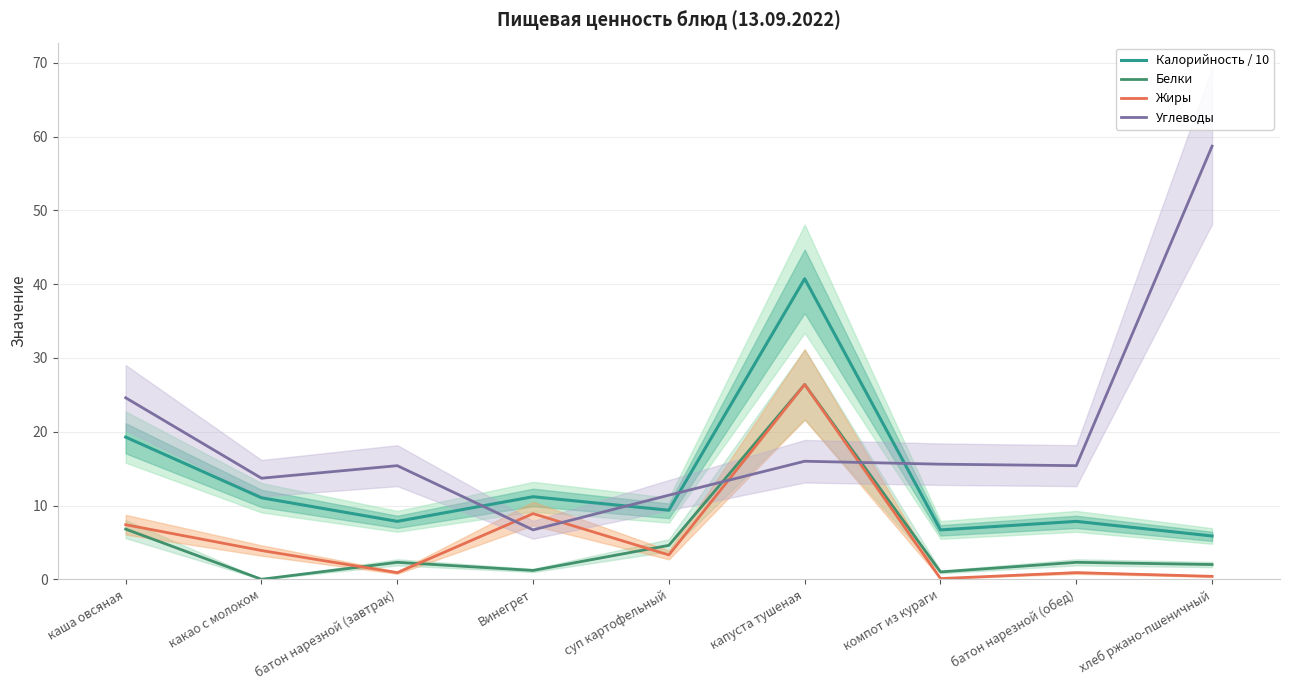

What is the greatest value displayed?

58.7